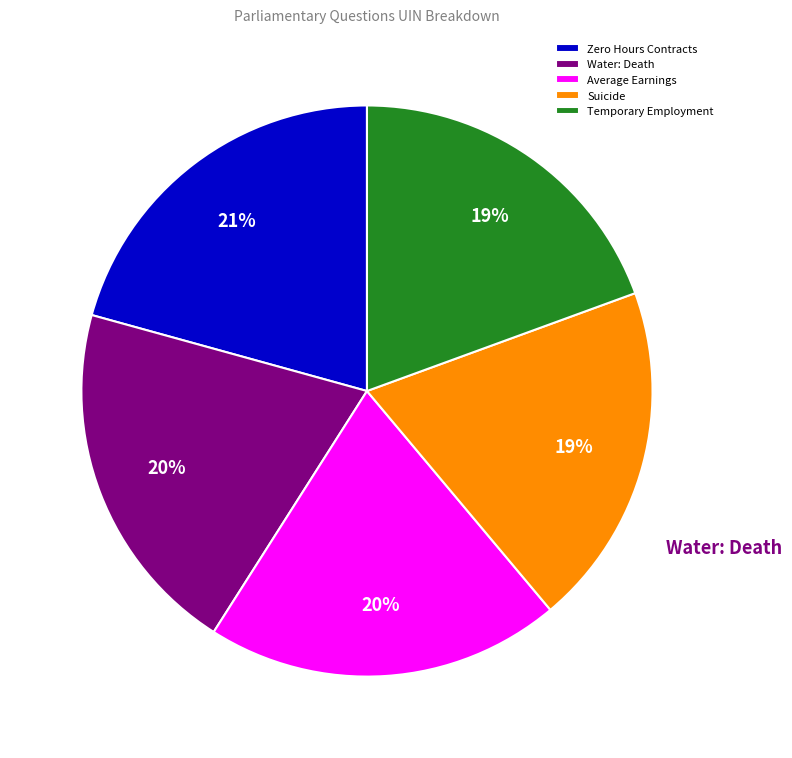

Between Water: Death and Temporary Employment, which is larger?

Water: Death